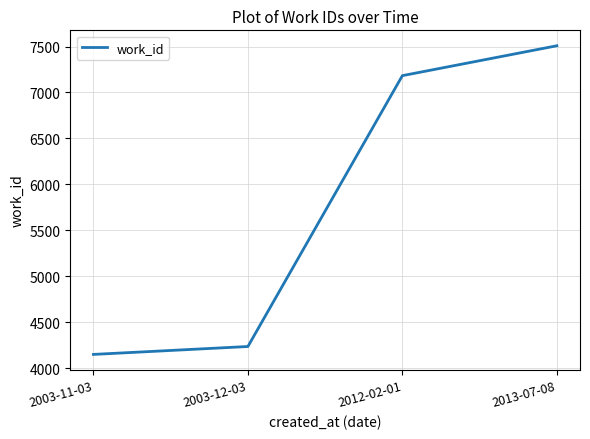

Reading left to right, extract all data points from this chart.

4151	4237	7183	7508